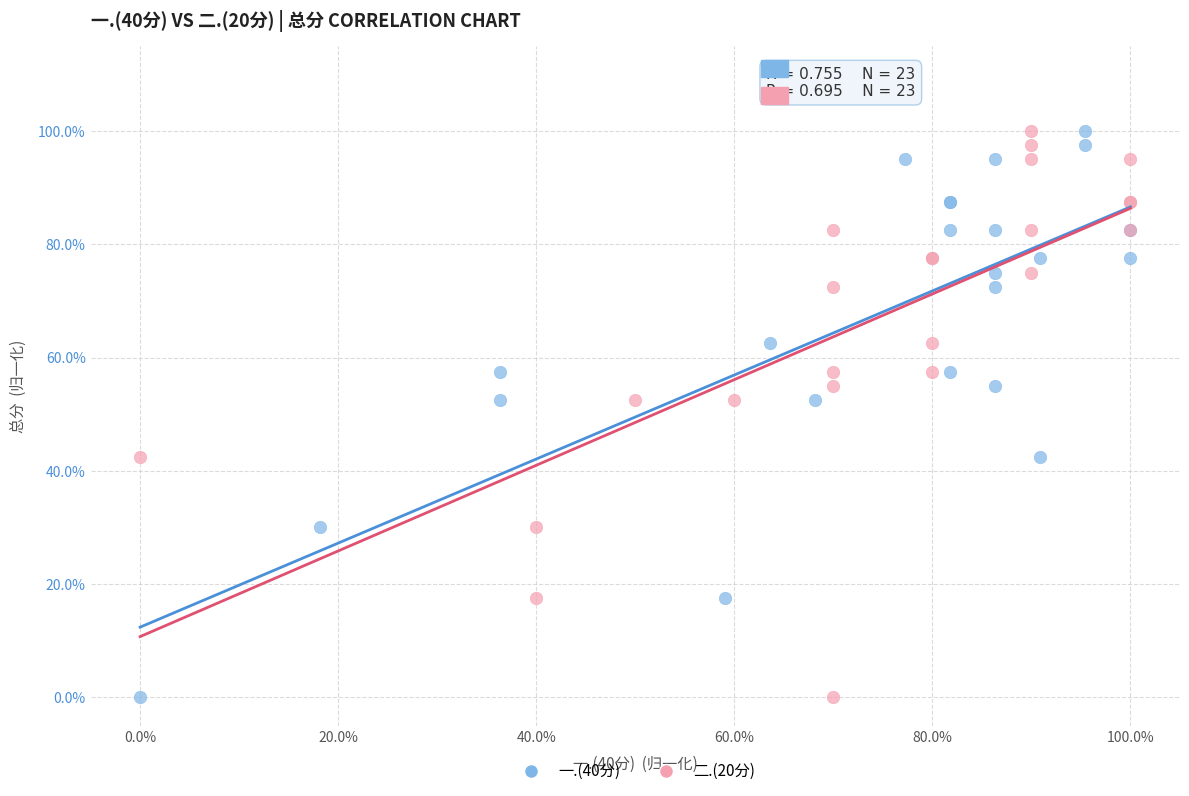

What are all the series names shown in the legend?

一.(40分), 二.(20分)